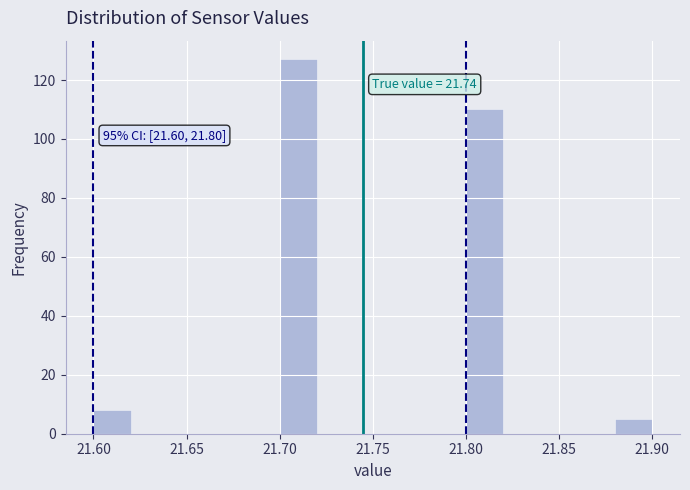

Which range on the x-axis has the tallest bar?

21.70 to 21.72